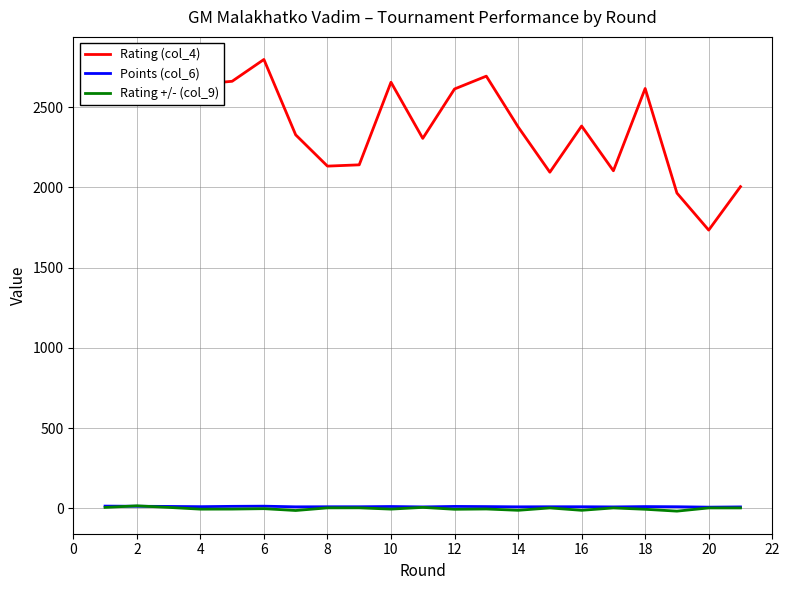

Which series has the largest total across all categories?

Rating (col_4)